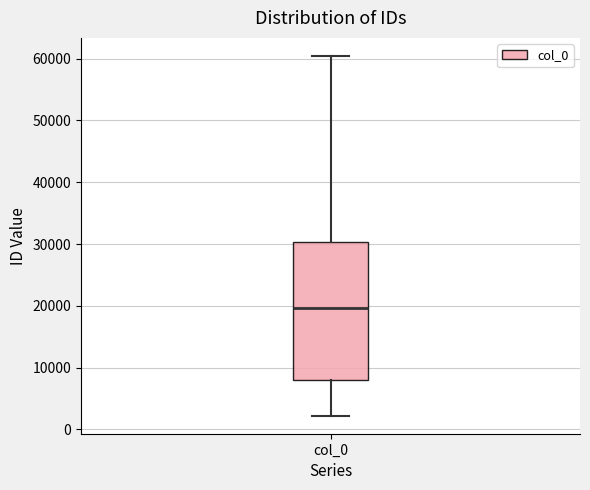

Read this box plot against the y-axis: the position of the median line, the range covered by the box, and the ends of both whiskers. The values are not printed on the chart, so give them approximately, as read against the axis.

median 20000, box 8000 to 30000, whiskers 2000 to 60000